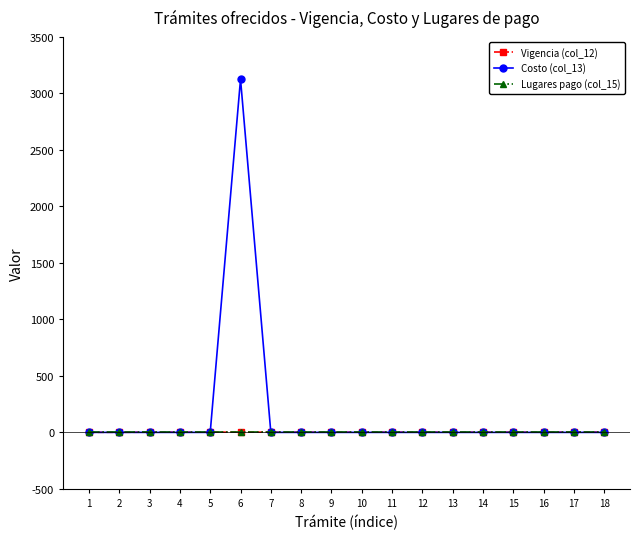

Which series has the largest total across all categories?

Costo (col_13)